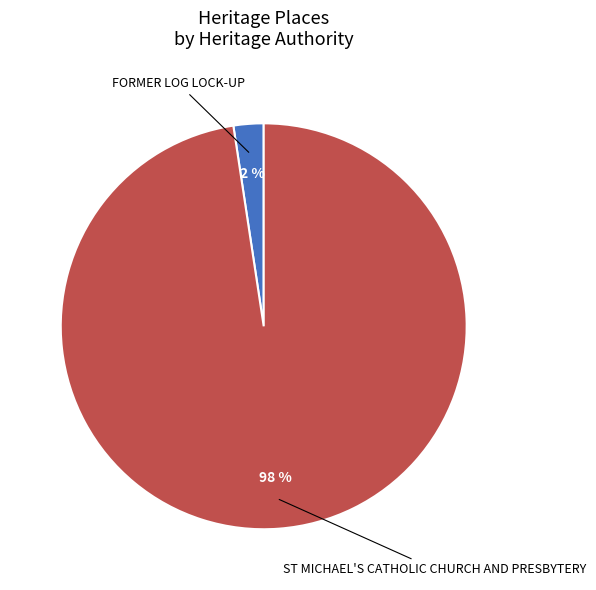

To the nearest percent, what is the average slice percentage?

50%